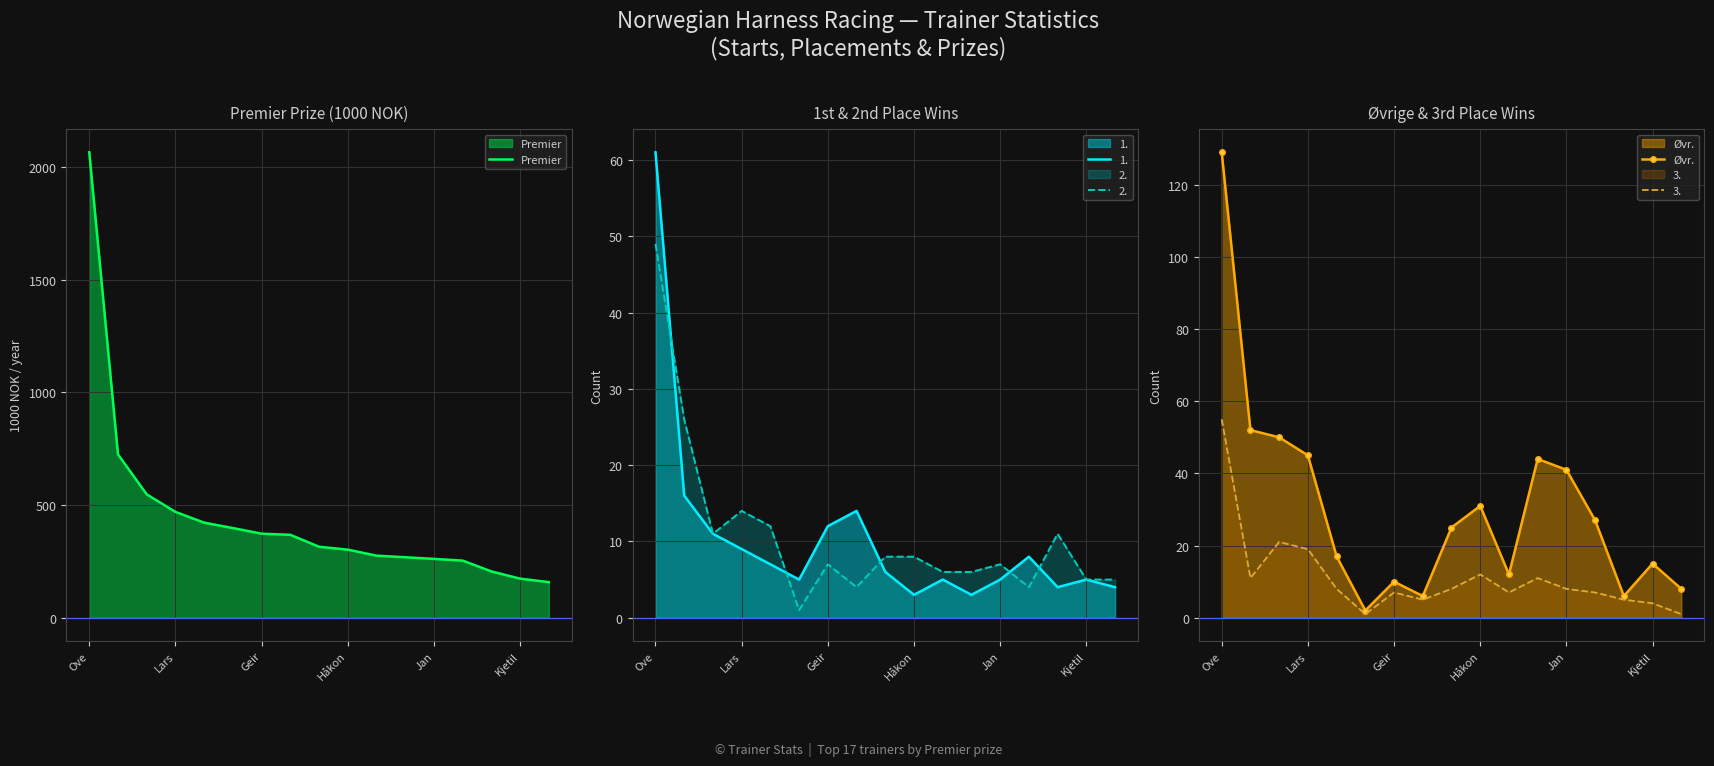

True or false: Premier has more than 0 points higher than both neighbors.

False